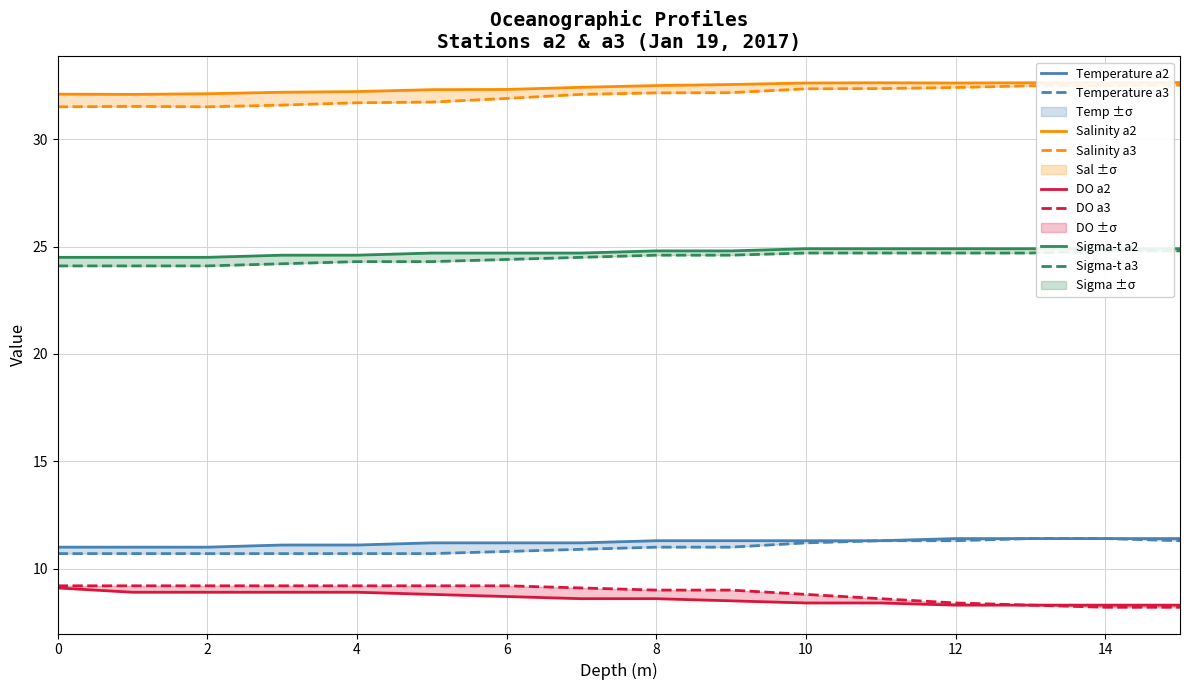

The value of DO (mg/l) at 15 is 5.3. True or false?

False